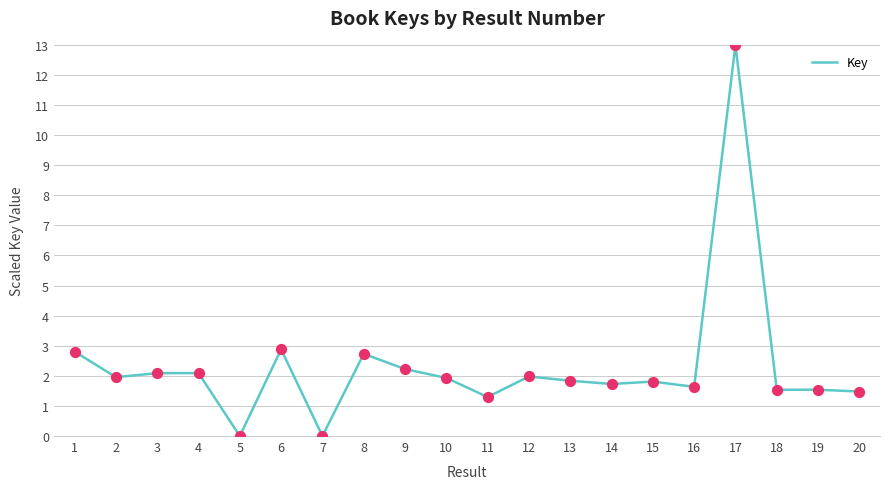

What is the change in value from 4 to 20?

-0.6